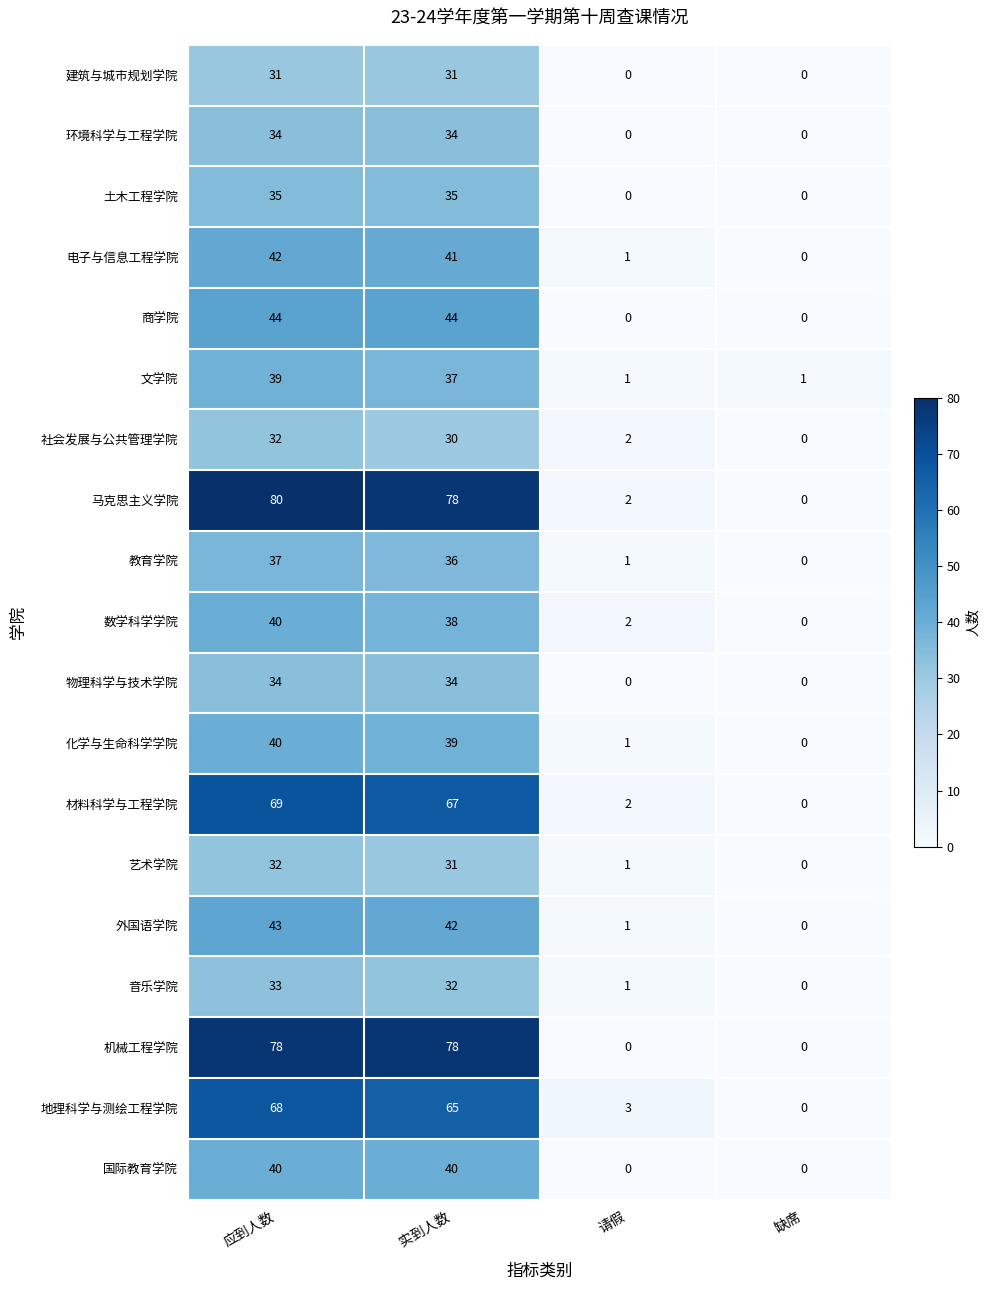

The 物理科学与技术学院 series shows 51 at 实到人数. True or false?

False